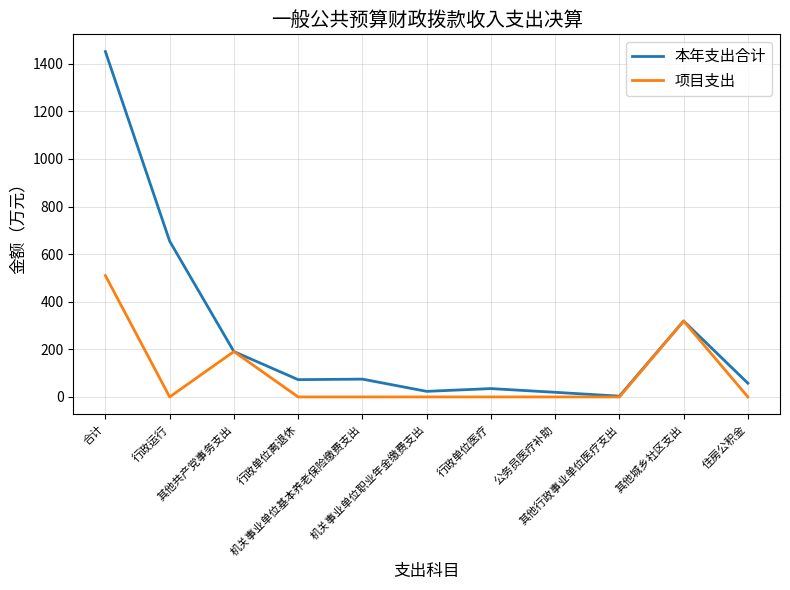

Does the chart have visible grid lines?

Yes